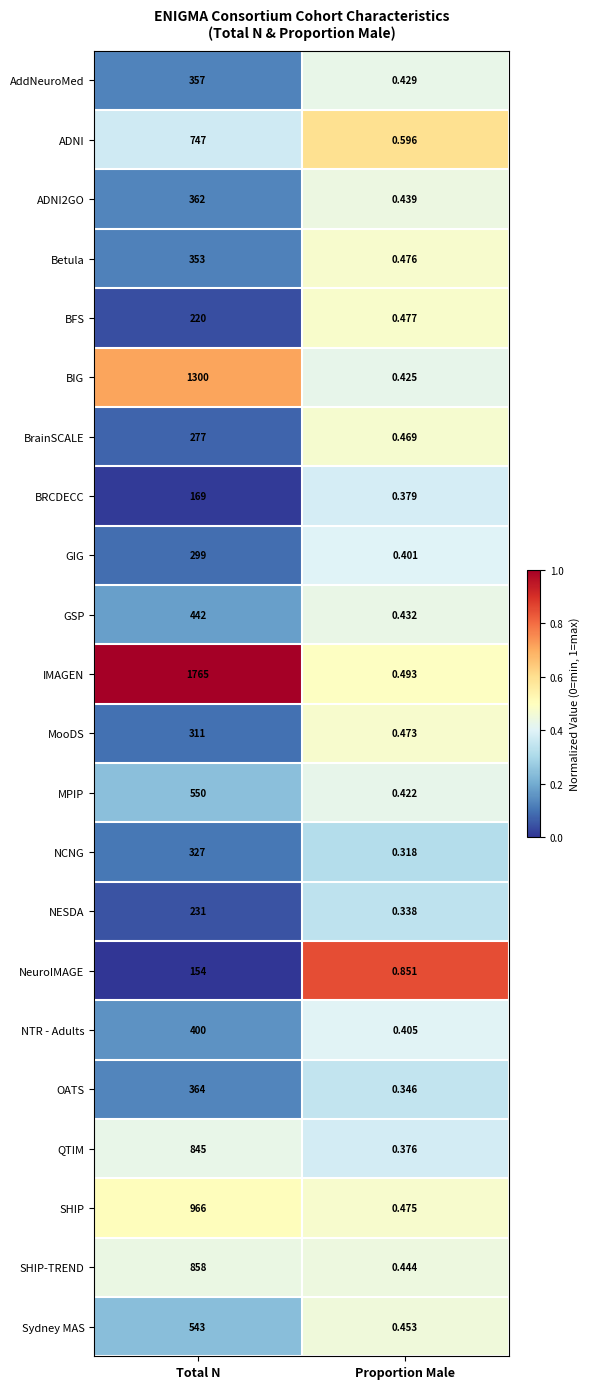

List the labels in order of MPIP value, largest first.

Total N, Proportion Male